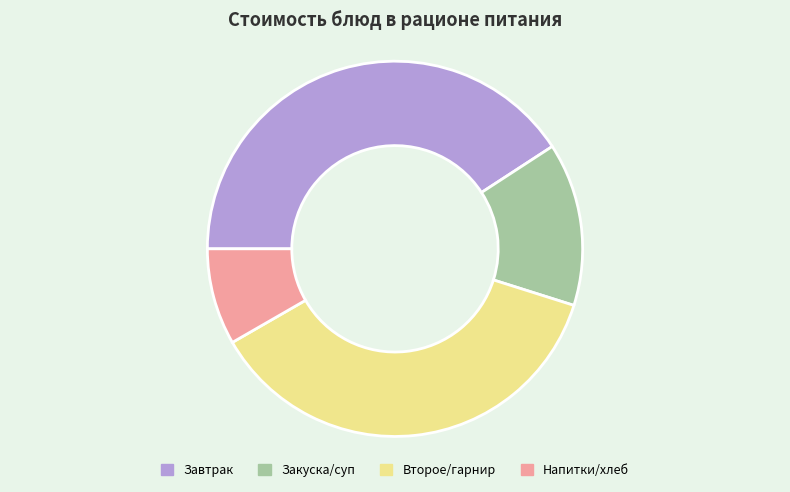

Combined, do Напитки/хлеб and Завтрак account for over 50%?

No